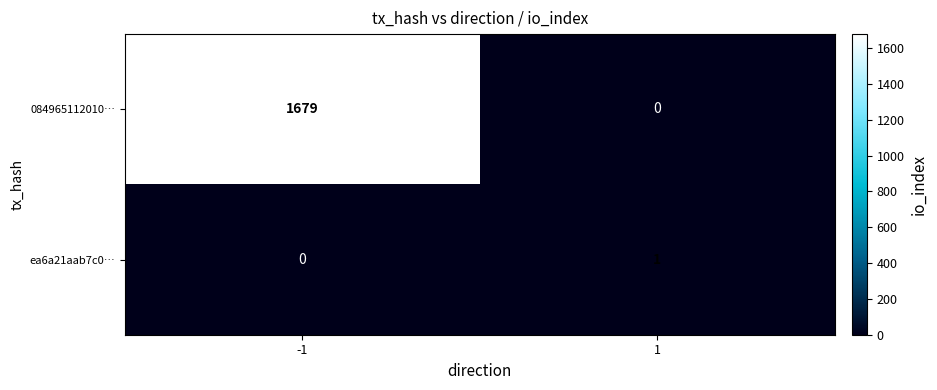

Rank the series by their maximum value, from lowest to highest.

ea6a21aab7c0…, 084965112010…